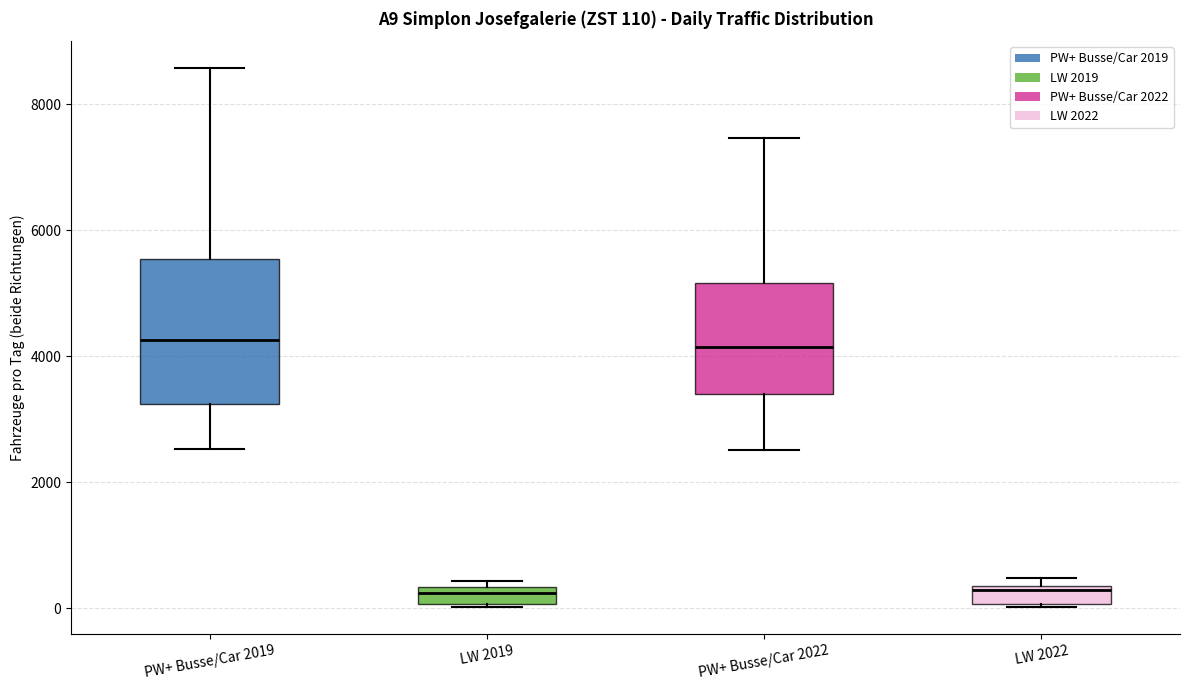

Comparing the boxes themselves (not the whiskers), which one is the tallest?

PW+ Busse/Car 2019